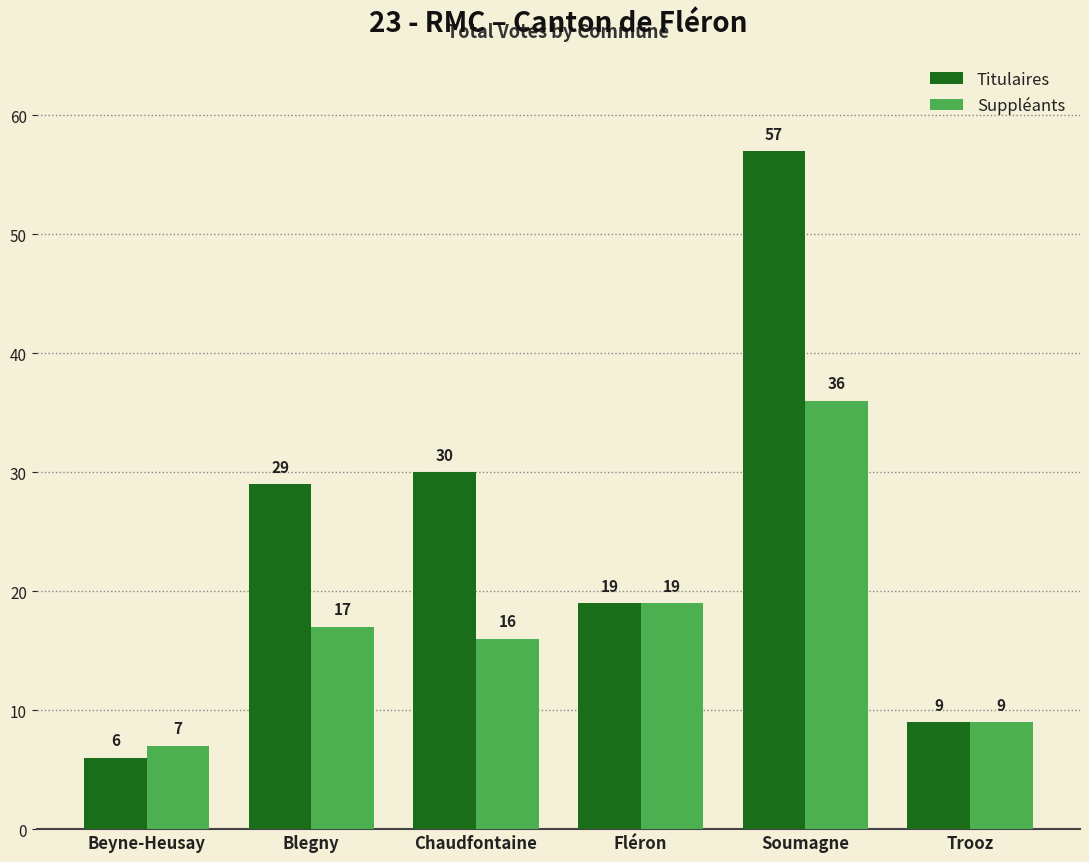

Which series has the widest spread of values?

Titulaires